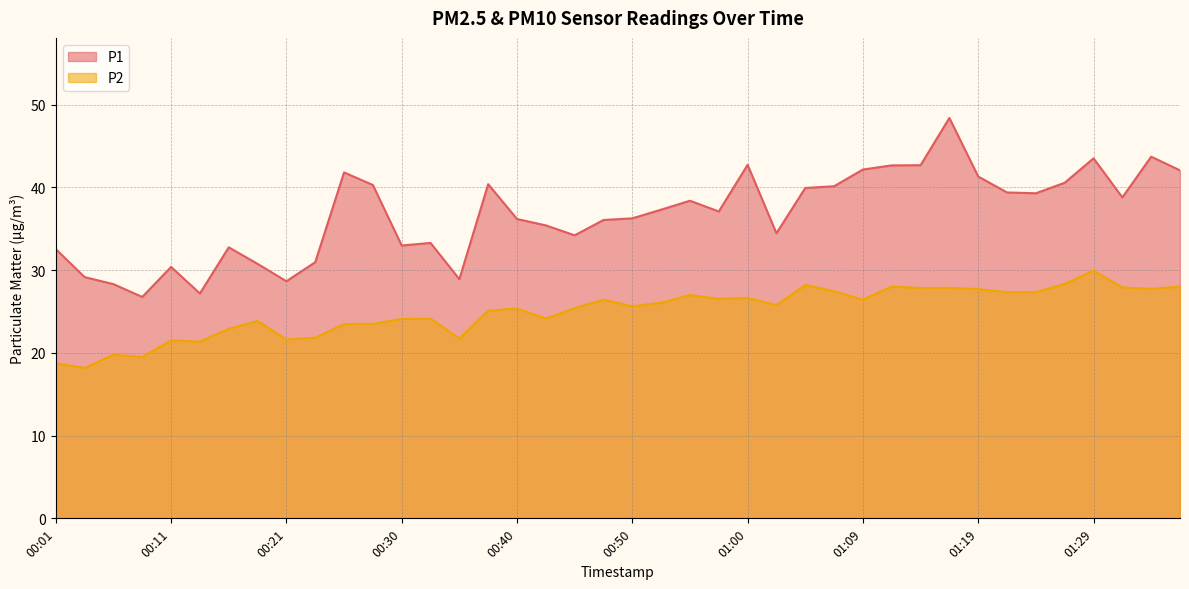

In P1, how many points are higher than both neighbors (excluding endpoints)?

10